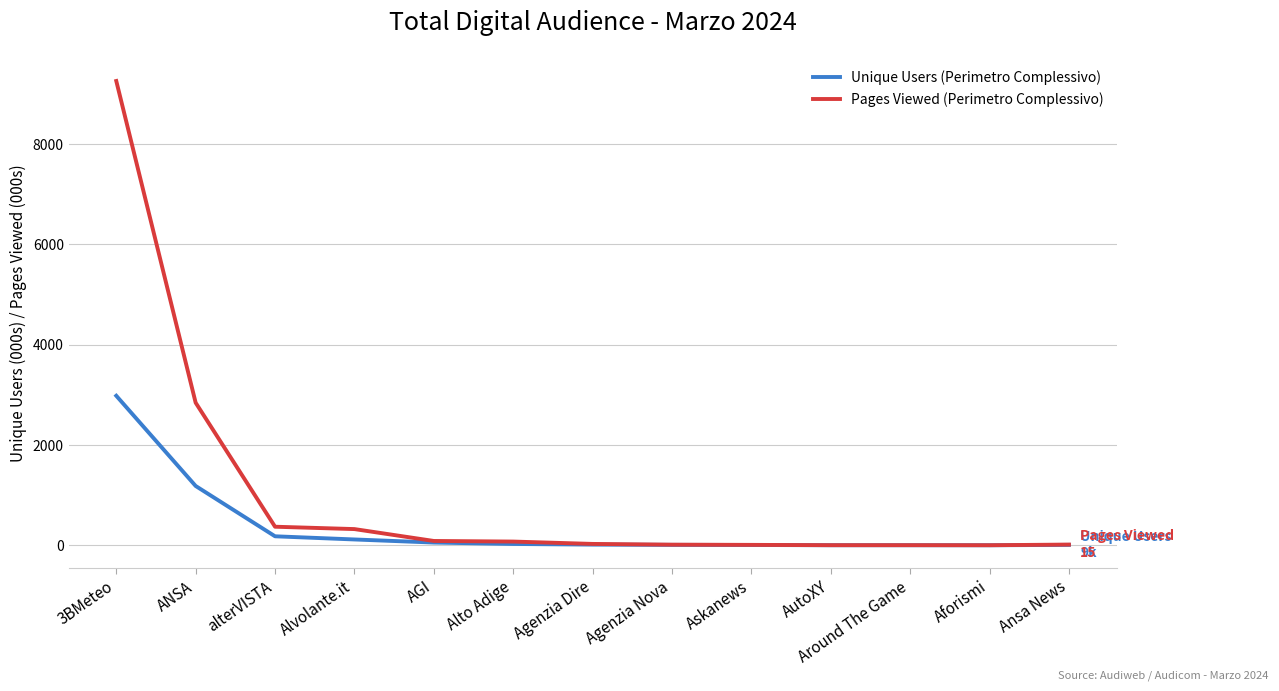

What is the greatest value displayed?

9260.0